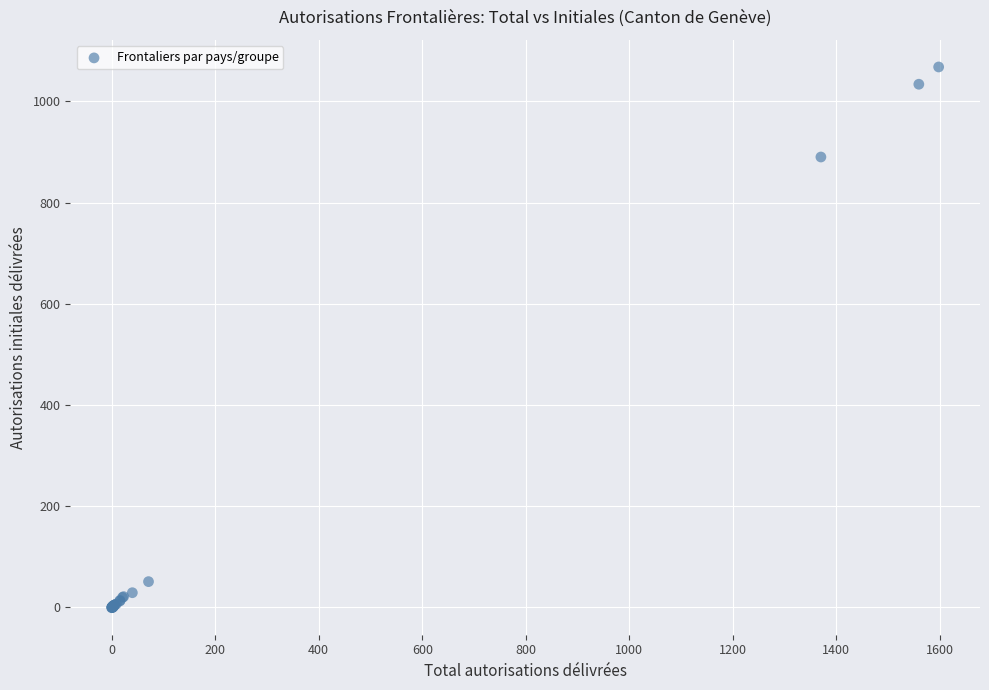

What Y value in the scatter plot is closest to 533?

890.0